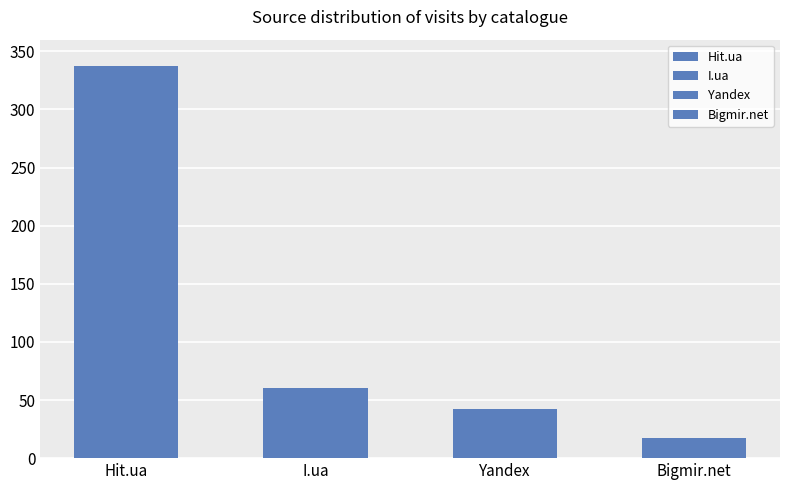

What is the label of the 3rd bar from the right?

I.ua